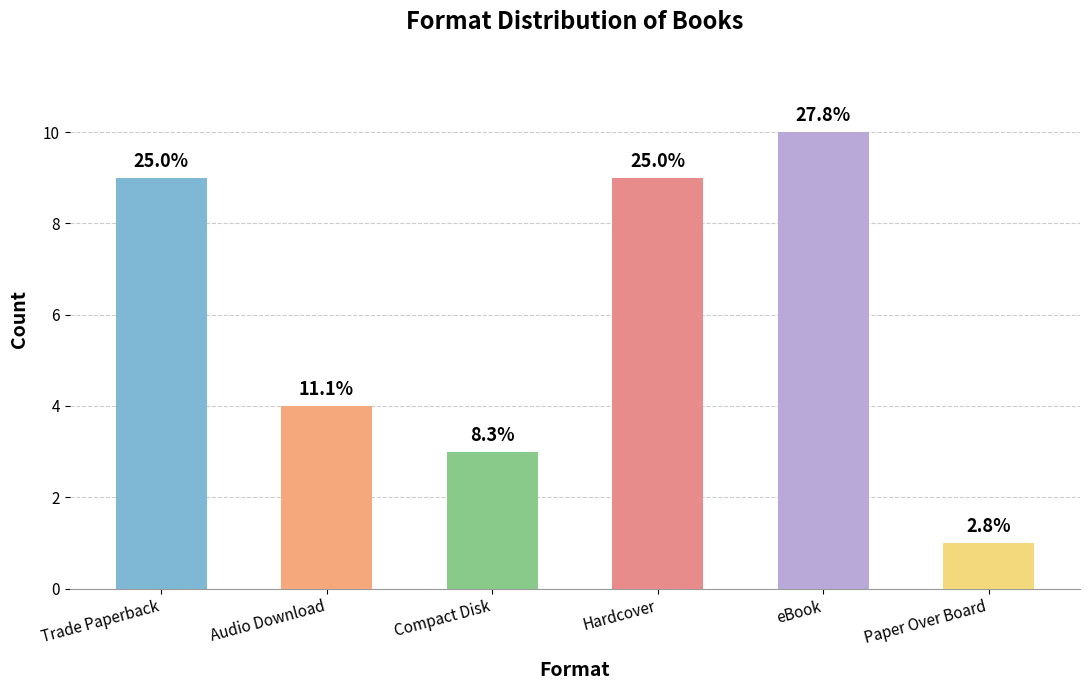

What is the change in value from Audio Download to eBook?

+6